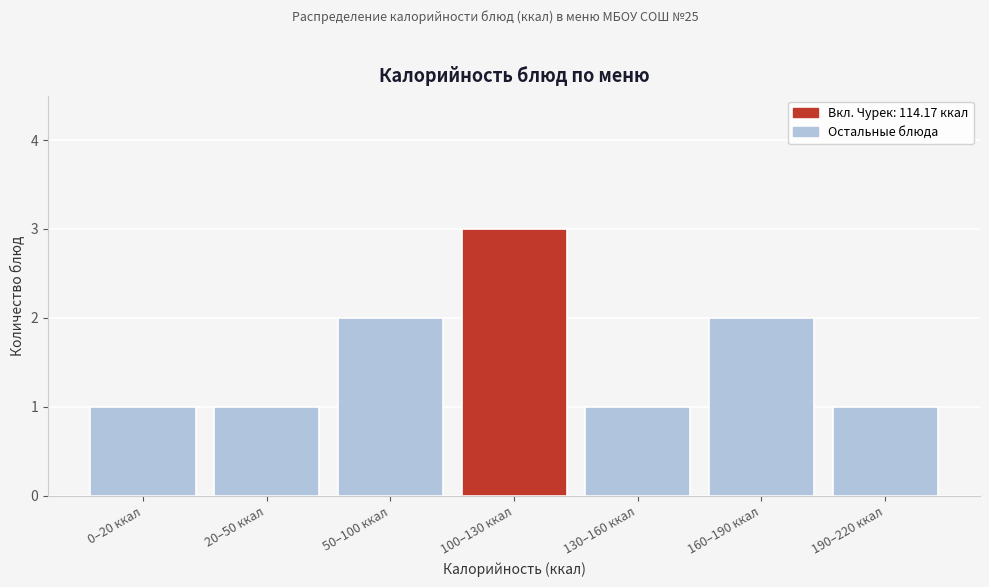

Reading left to right, transcribe all the data shown in this chart.

1	1	2	3	1	2	1